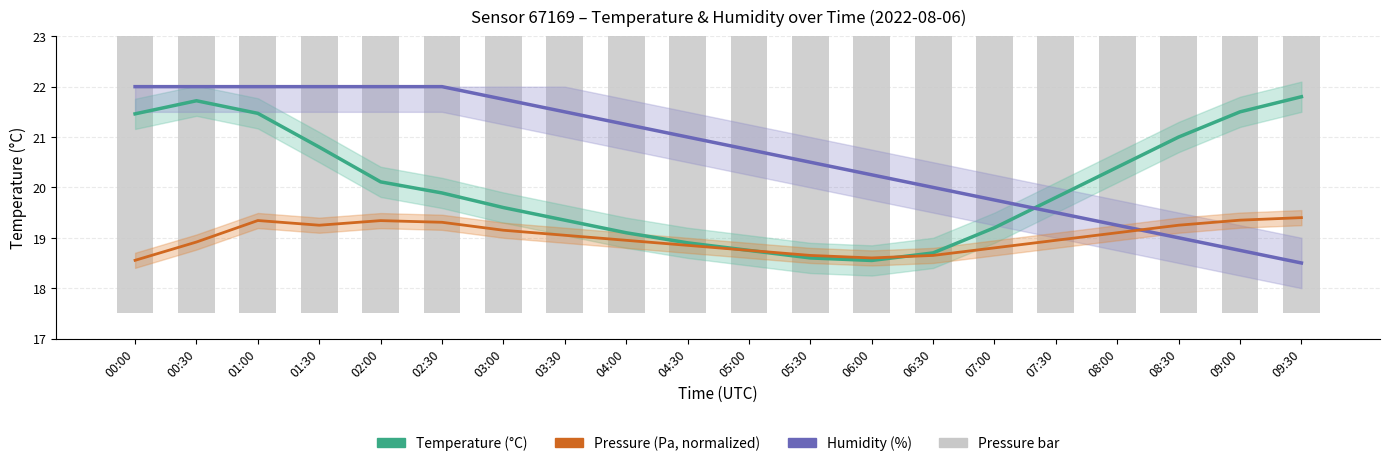

Reading left to right, what are all the values shown in this chart?

Temperature (°C): 00:00=21.5	00:30=21.7	01:00=21.5	01:30=20.8	02:00=20.1	02:30=19.9	03:00=19.6	03:30=19.4	04:00=19.1	04:30=18.9	05:00=18.8	05:30=18.6	06:00=18.6	06:30=18.7	07:00=19.2	07:30=19.8	08:00=20.4	08:30=21.0	09:00=21.5	09:30=21.8
Humidity (%): 00:00=22.0	00:30=22.0	01:00=22.0	01:30=22.0	02:00=22.0	02:30=22.0	03:00=21.8	03:30=21.5	04:00=21.2	04:30=21.0	05:00=20.7	05:30=20.5	06:00=20.2	06:30=20.0	07:00=19.7	07:30=19.5	08:00=19.2	08:30=19.0	09:00=18.7	09:30=18.5
Pressure (Pa): 00:00=18.6	00:30=18.9	01:00=19.3	01:30=19.2	02:00=19.3	02:30=19.3	03:00=19.1	03:30=19.1	04:00=18.9	04:30=18.9	05:00=18.8	05:30=18.6	06:00=18.6	06:30=18.6	07:00=18.8	07:30=18.9	08:00=19.1	08:30=19.2	09:00=19.4	09:30=19.4
pressure (normalized): 00:00=18.0	00:30=20.1	01:00=22.7	01:30=22.1	02:00=22.7	02:30=22.5	03:00=21.5	03:30=20.9	04:00=20.3	04:30=19.8	05:00=19.2	05:30=18.6	06:00=18.3	06:30=18.6	07:00=19.5	07:30=20.3	08:00=21.2	08:30=22.1	09:00=22.7	09:30=23.0